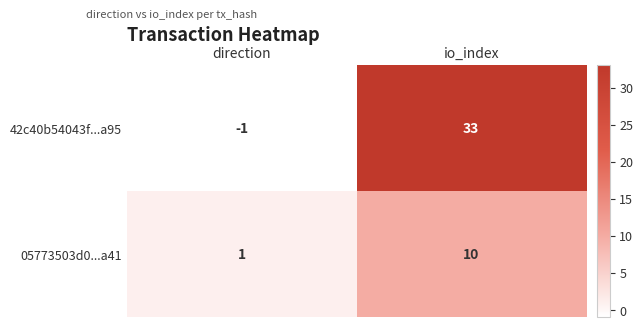

At which category does the chart reach its minimum across all series?

direction